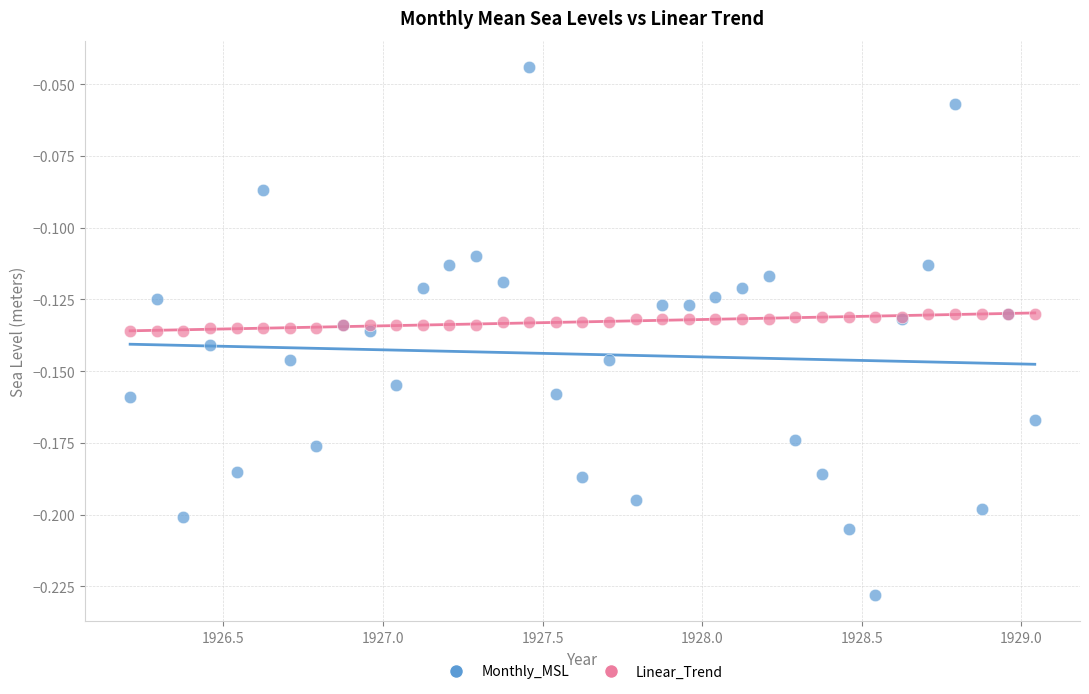

Which series has the widest spread of Y values?

Monthly_MSL